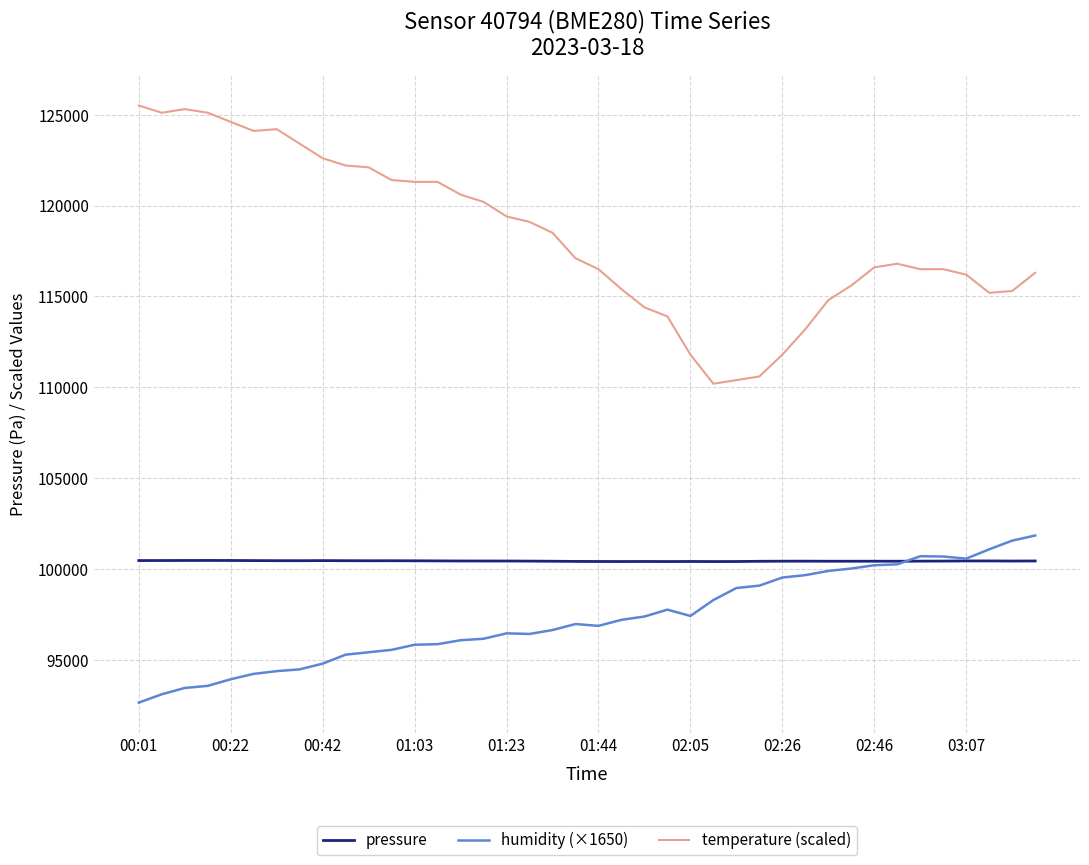

Rank the series by their average value, from highest to lowest.

temperature (scaled), pressure, humidity (×1650)